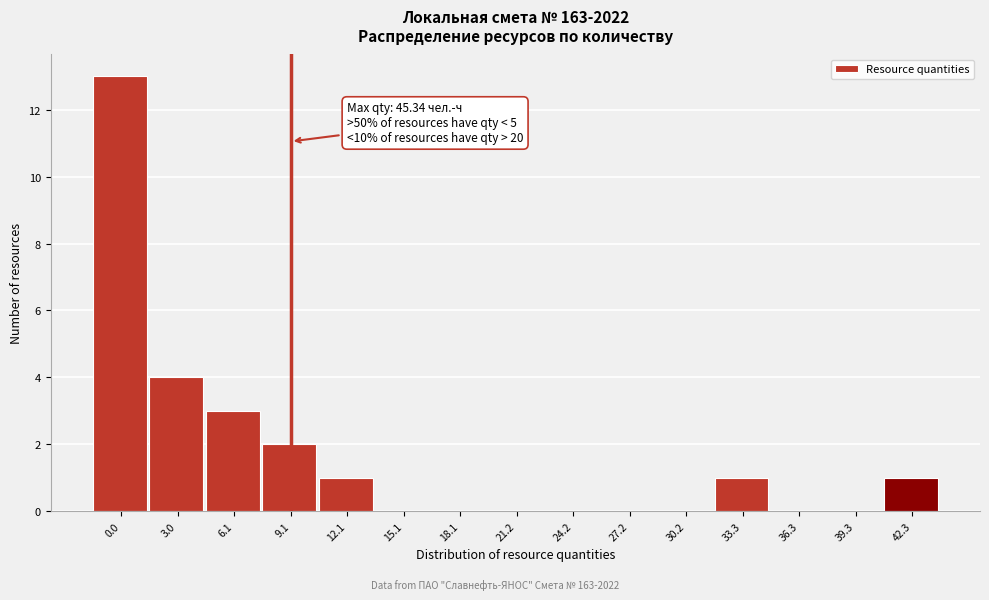

Reading left to right, extract all data points from this chart.

0.0=13	3.0=4	6.1=3	9.1=2	12.1=1	15.1=0	18.1=0	21.2=0	24.2=0	27.2=0	30.2=0	33.3=1	36.3=0	39.3=0	42.3=1